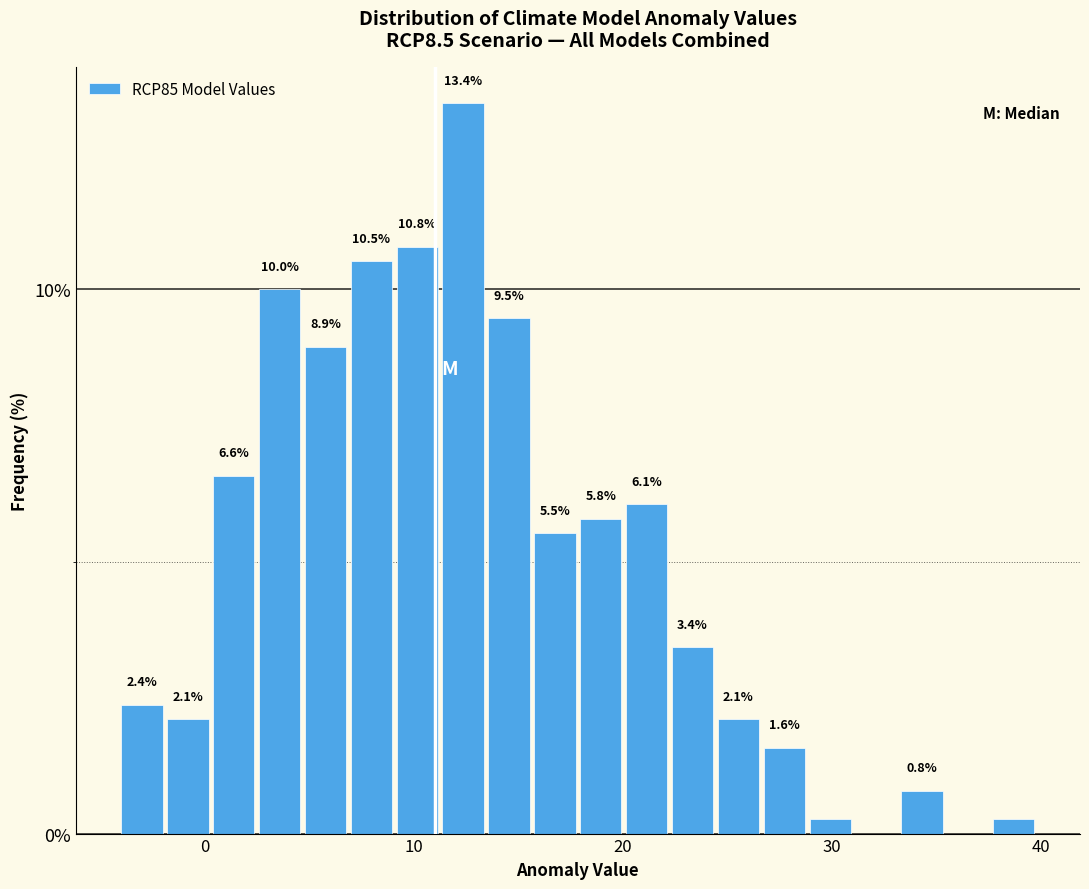

Around what value on the x-axis is the tallest bar? Give the approximate position of its centre, as read against the axis.

12